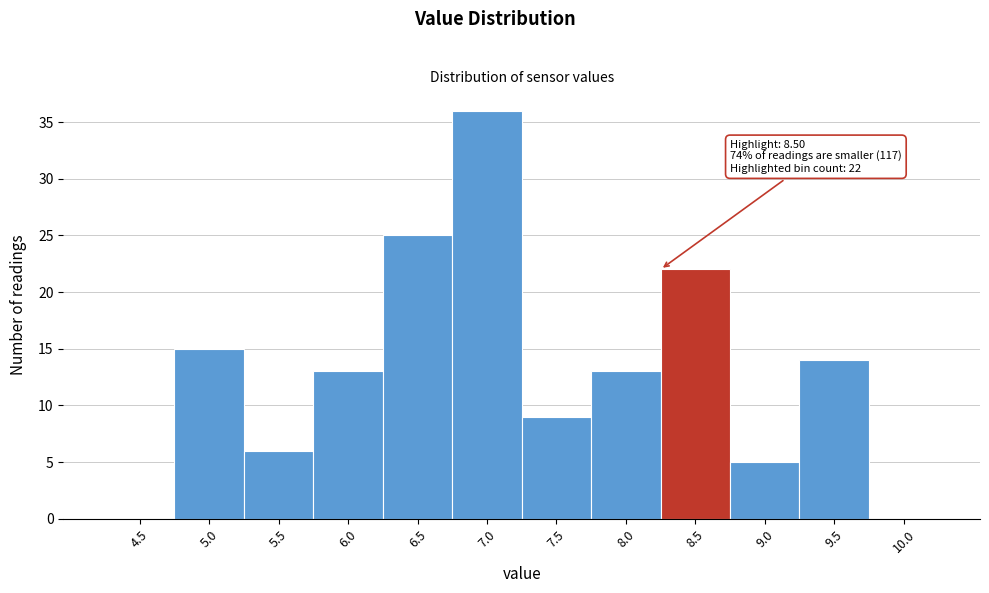

Reading left to right, extract all data points from this chart.

4.5=0	5.0=15	5.5=6	6.0=13	6.5=25	7.0=36	7.5=9	8.0=13	8.5=22	9.0=5	9.5=14	10.0=0